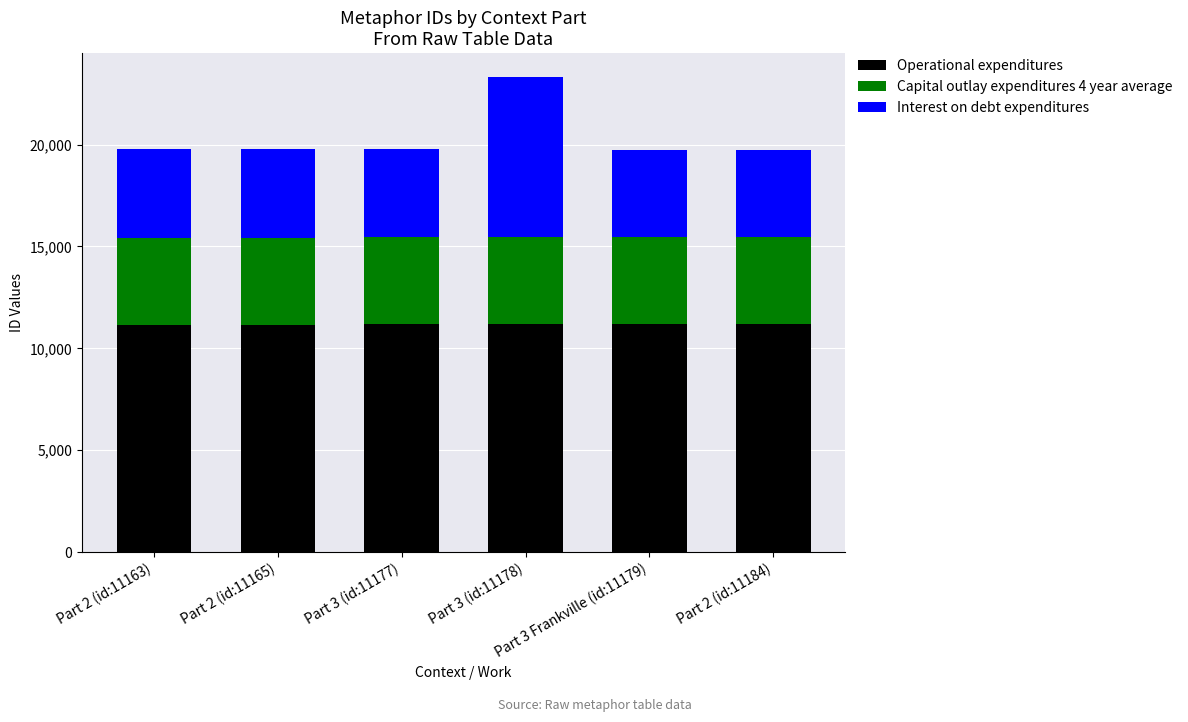

What is the maximum value for Operational expenditures?

11184